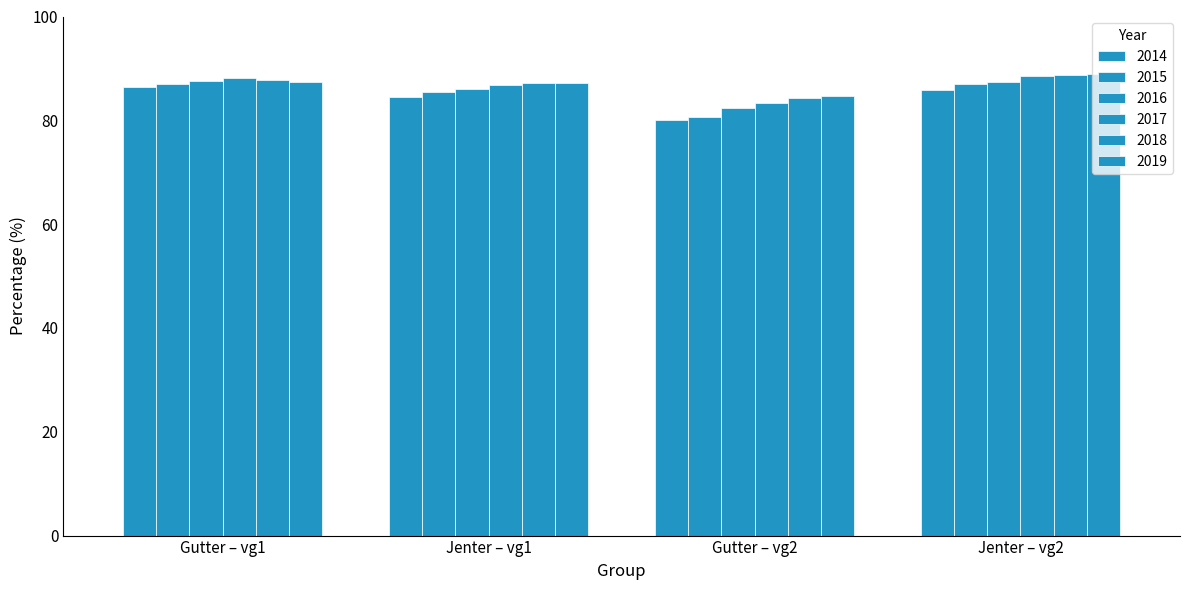

How many bars are there in each group?

6